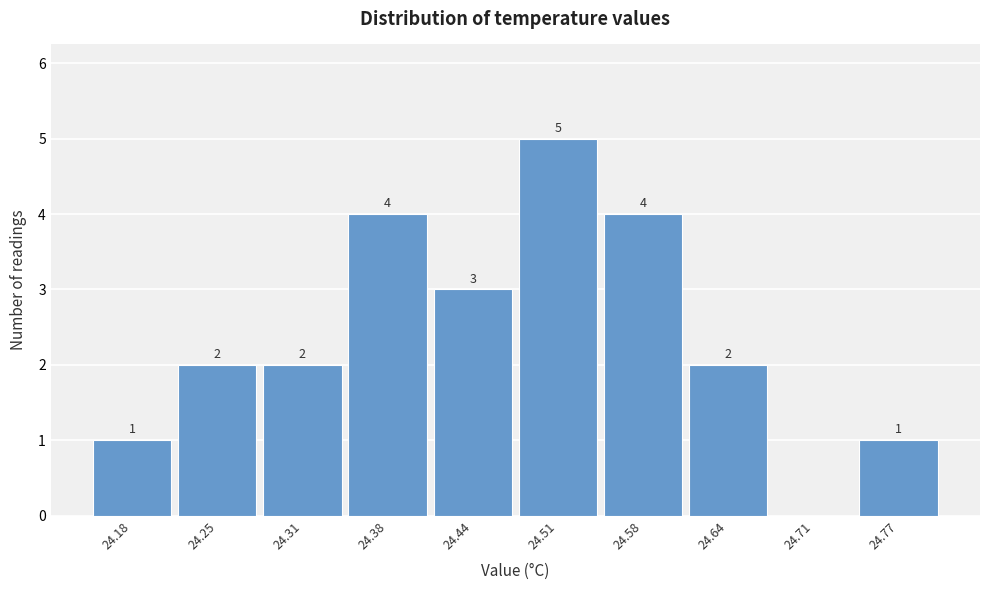

Reading right to left, transcribe all the data shown in this chart.

24.77=1	24.71=0	24.64=2	24.58=4	24.51=5	24.44=3	24.38=4	24.31=2	24.25=2	24.18=1